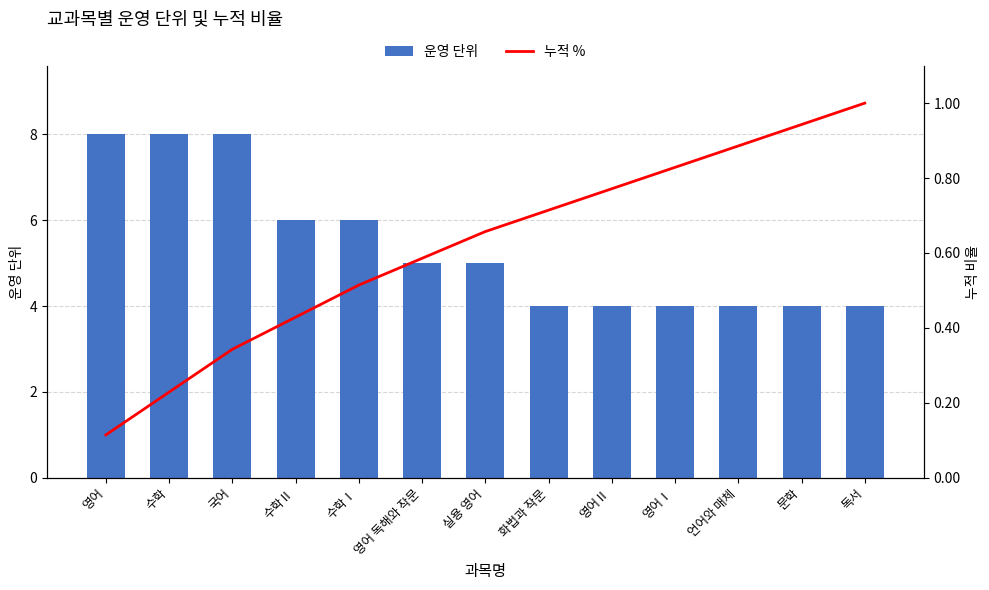

Rank the series at 화법과 작문 from lowest to highest value.

누적 %, 운영 단위